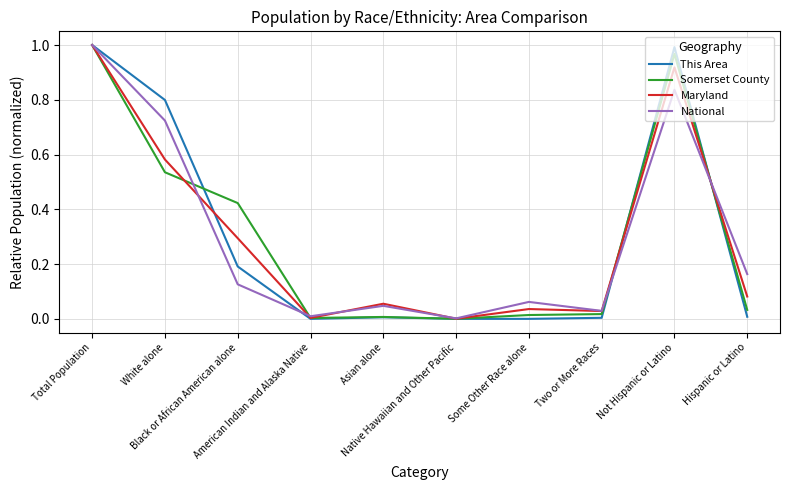

What is the sum of all National values?

3.0